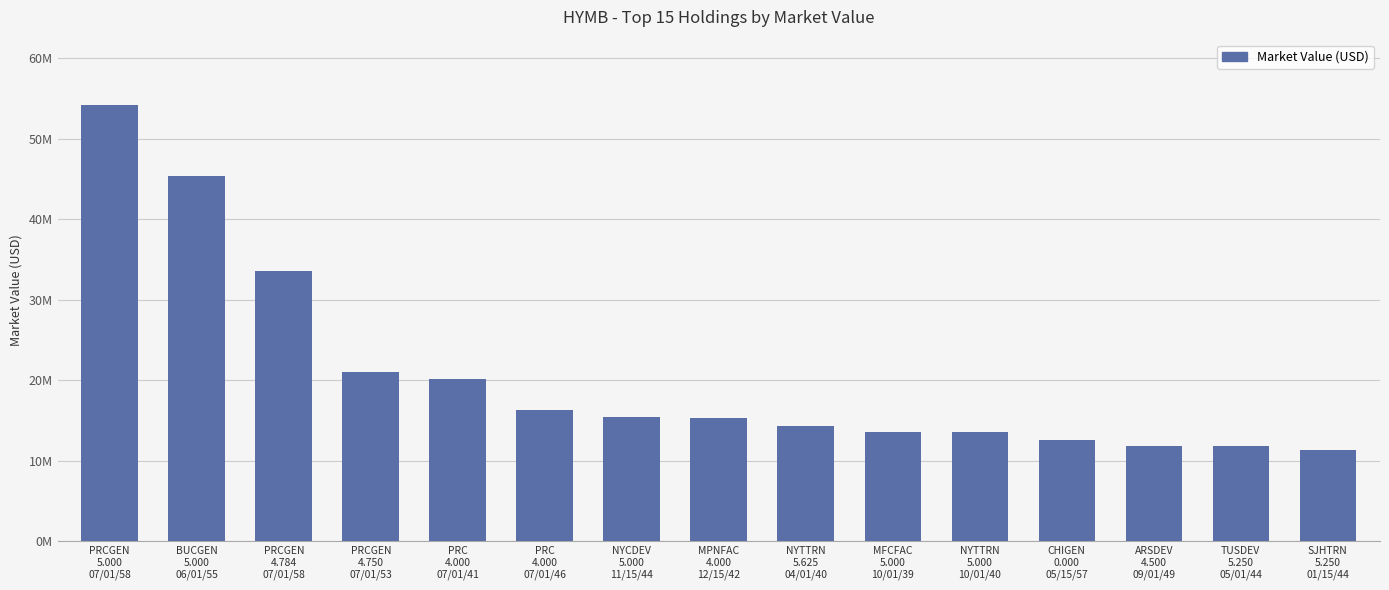

Reading left to right, transcribe all the data shown in this chart.

54201170	45352097	33623369	21108073	20137895	16386108	15412274	15301693	14346784	13597801	13556239	12562830	11814144	11800722	11335754